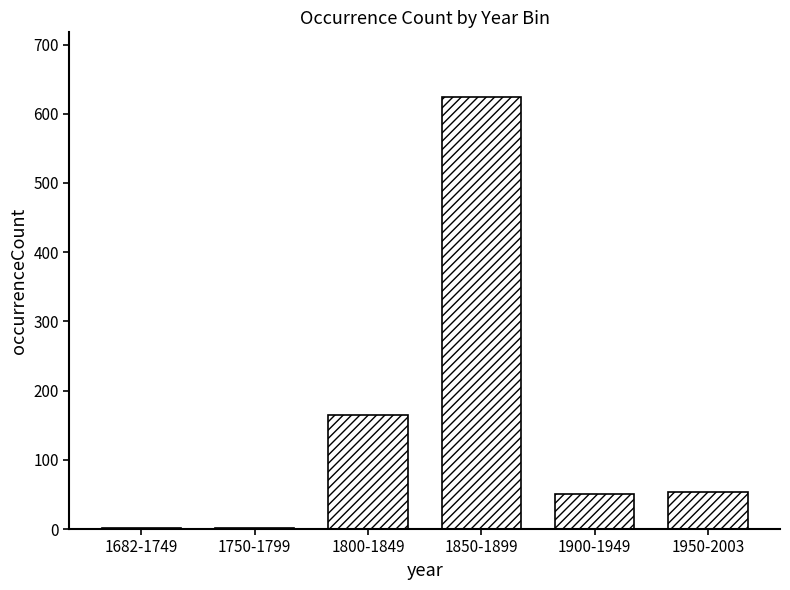

Reading left to right, transcribe all the data shown in this chart.

1682-1749=1	1750-1799=1	1800-1849=165	1850-1899=624	1900-1949=50	1950-2003=54